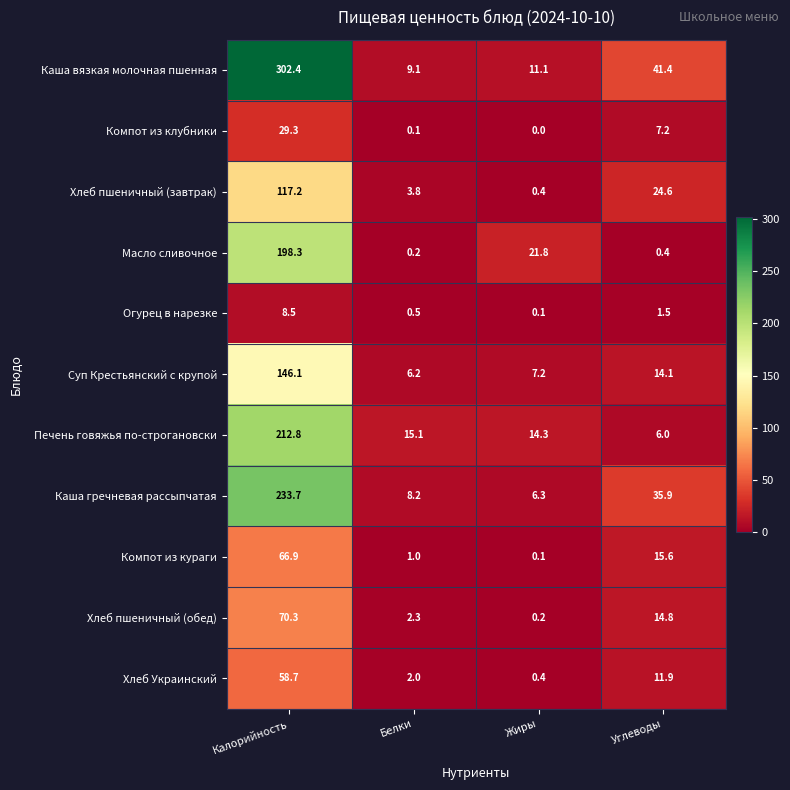

What is the average value of the Каша гречневая рассыпчатая series?

71.0